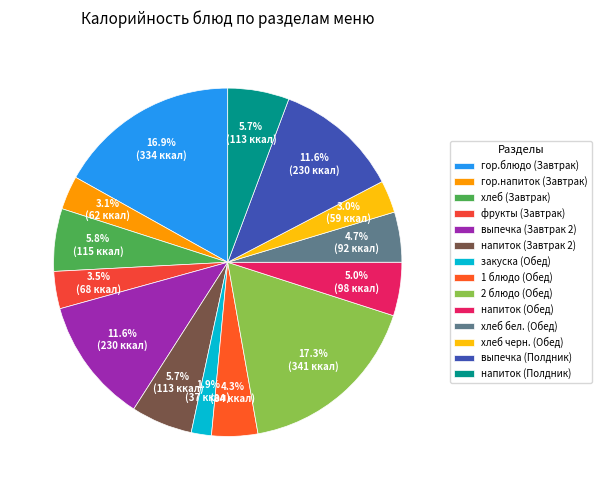

To the nearest percent, what portion does выпечка (Завтрак 2) represent?

12%